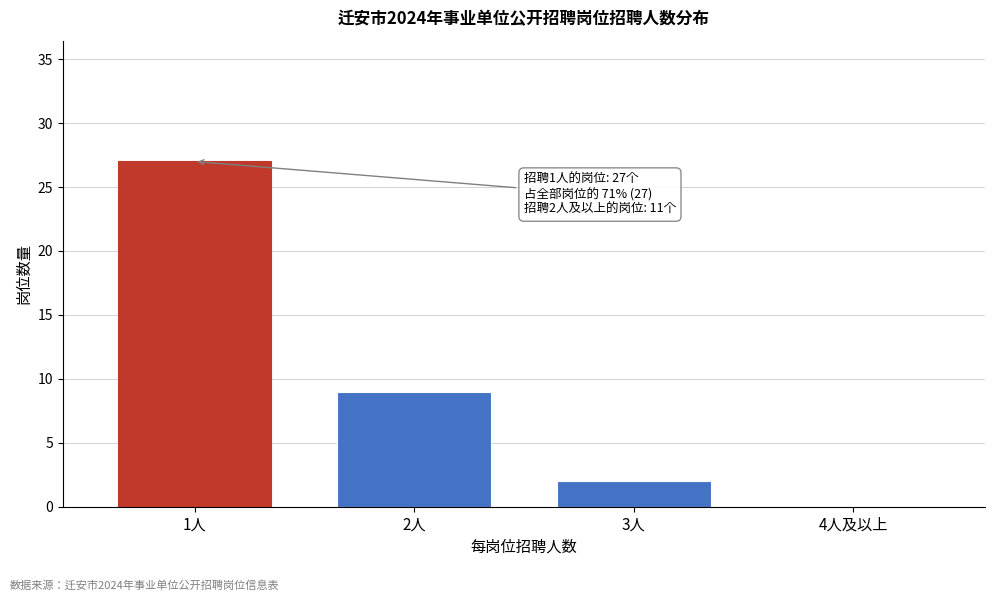

Reading left to right, what are all the values shown in this chart?

1人=27	2人=9	3人=2	4人及以上=0